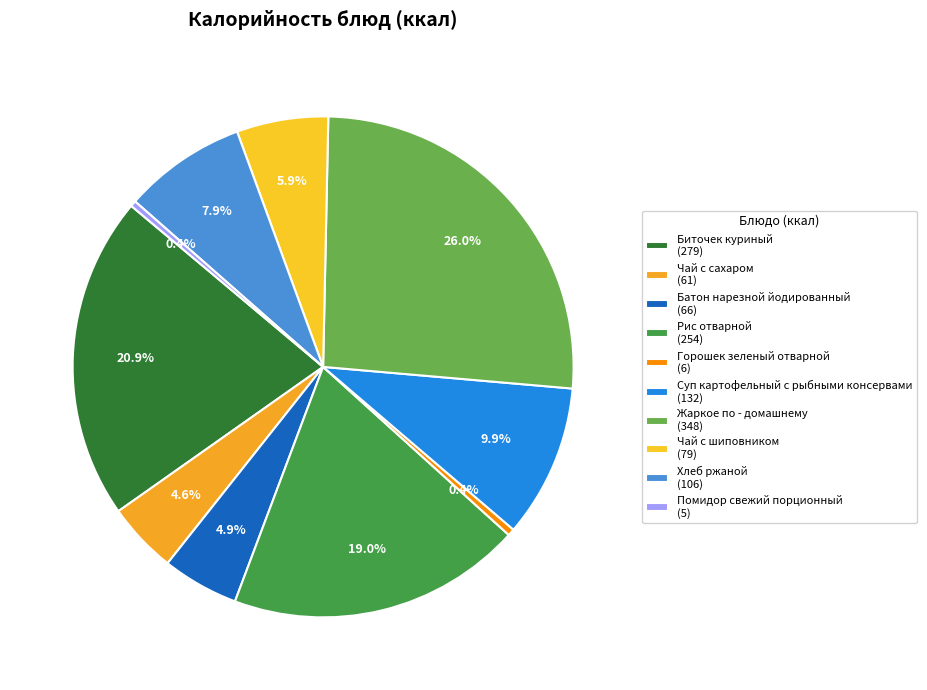

Which category has the biggest portion of the pie?

Жаркое по - домашнему